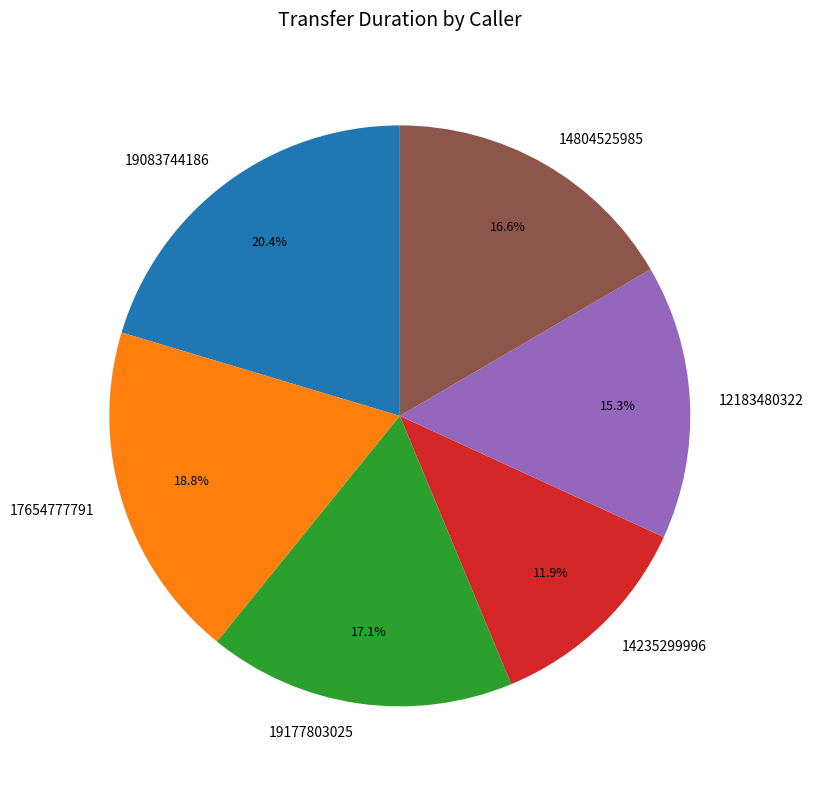

Between 12183480322 and 19083744186, which is larger?

19083744186